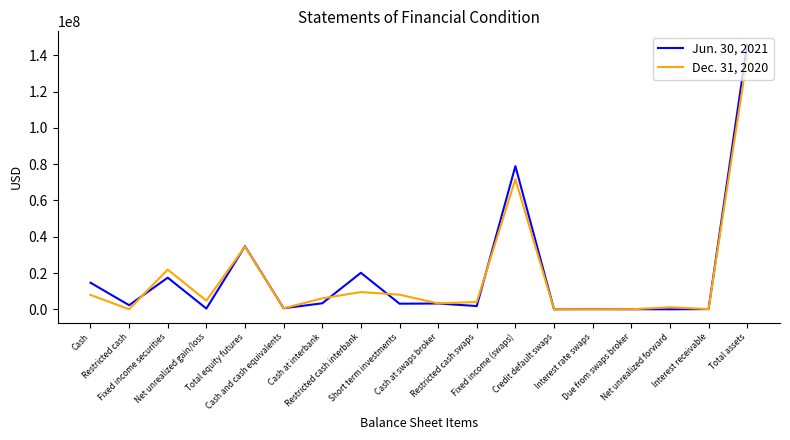

What is the total value across all series at Cash at interbank?

9318174